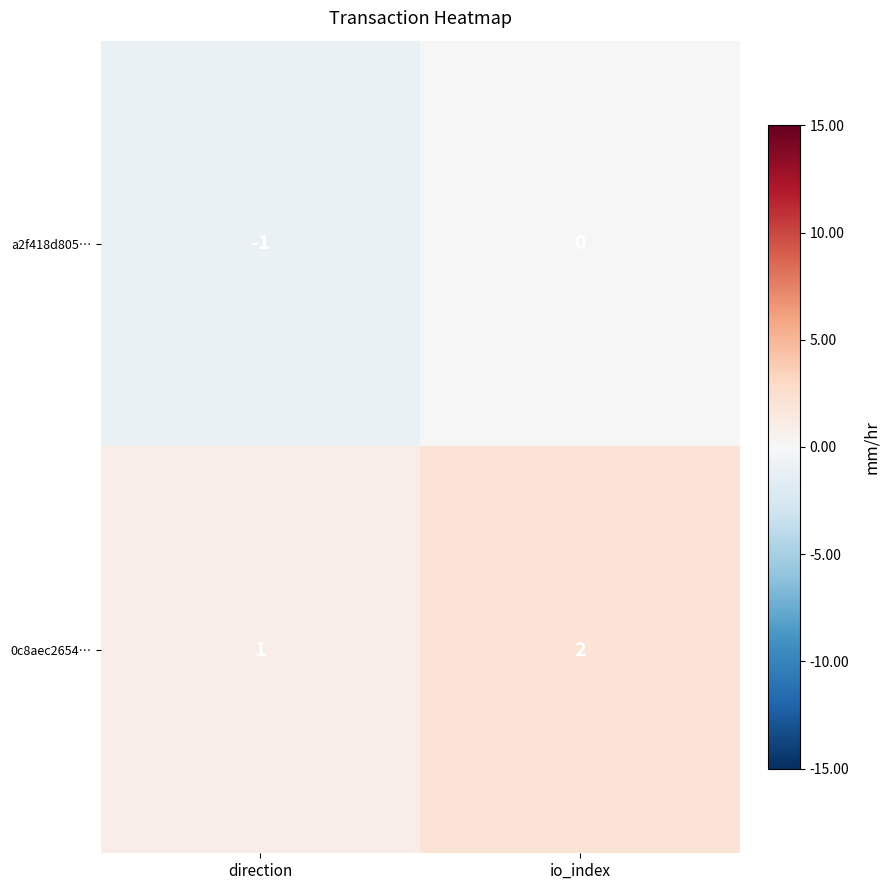

What is the sum of the 0c8aec2654… values at direction and io_index?

3